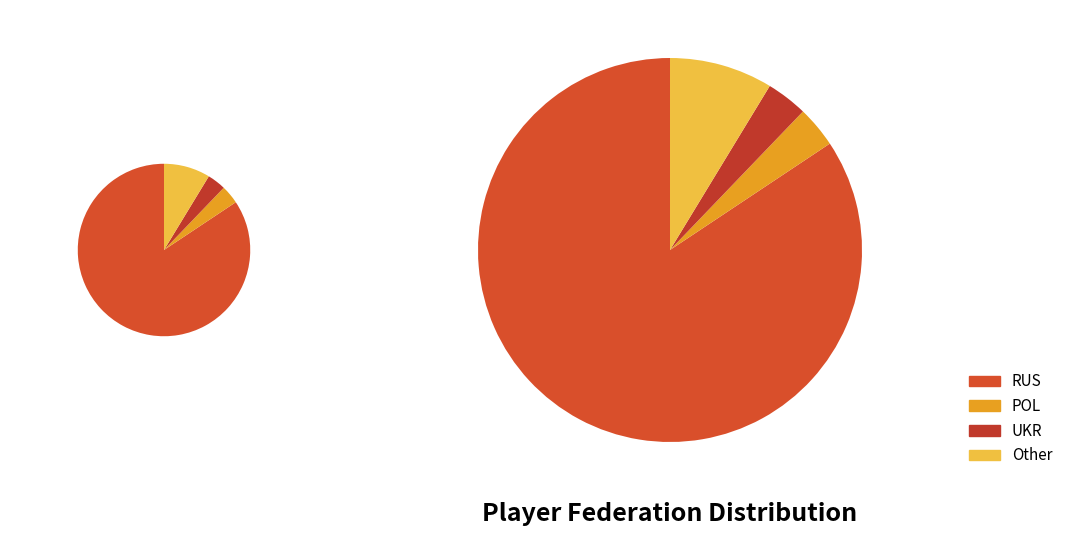

Is there any slice that represents more than half of the pie?

Yes